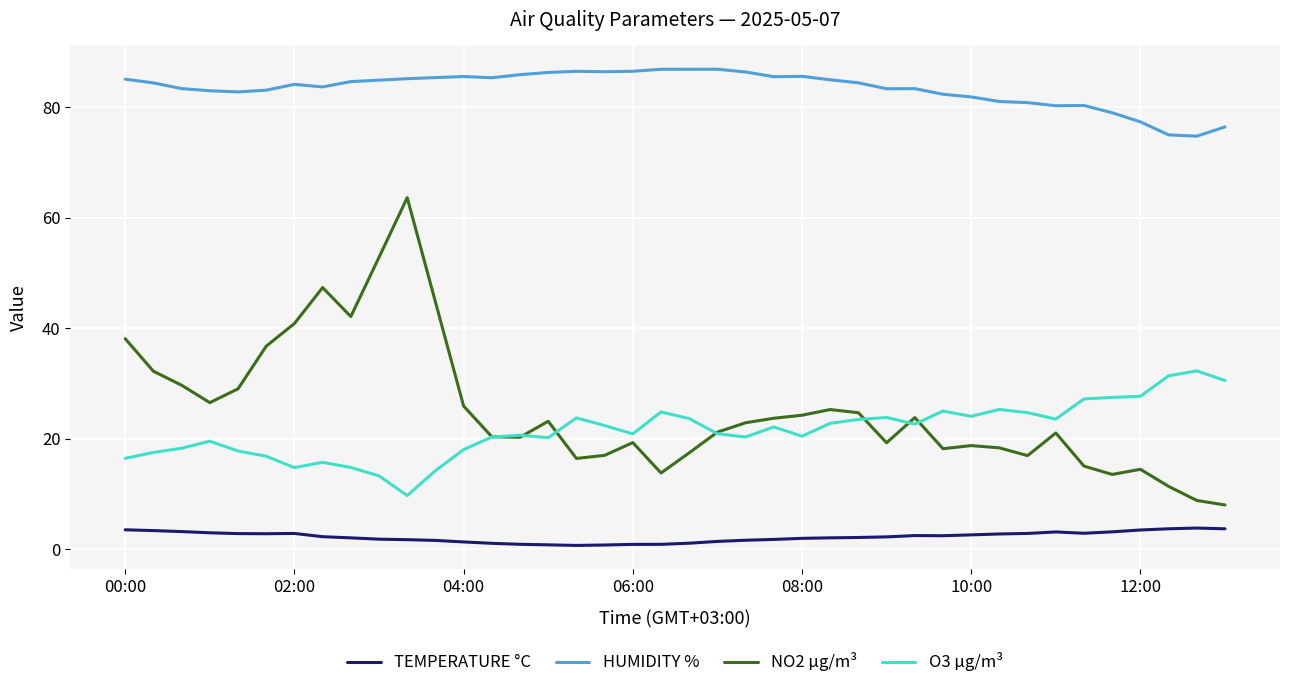

Which series has the widest spread of values?

NO2 µg/m³